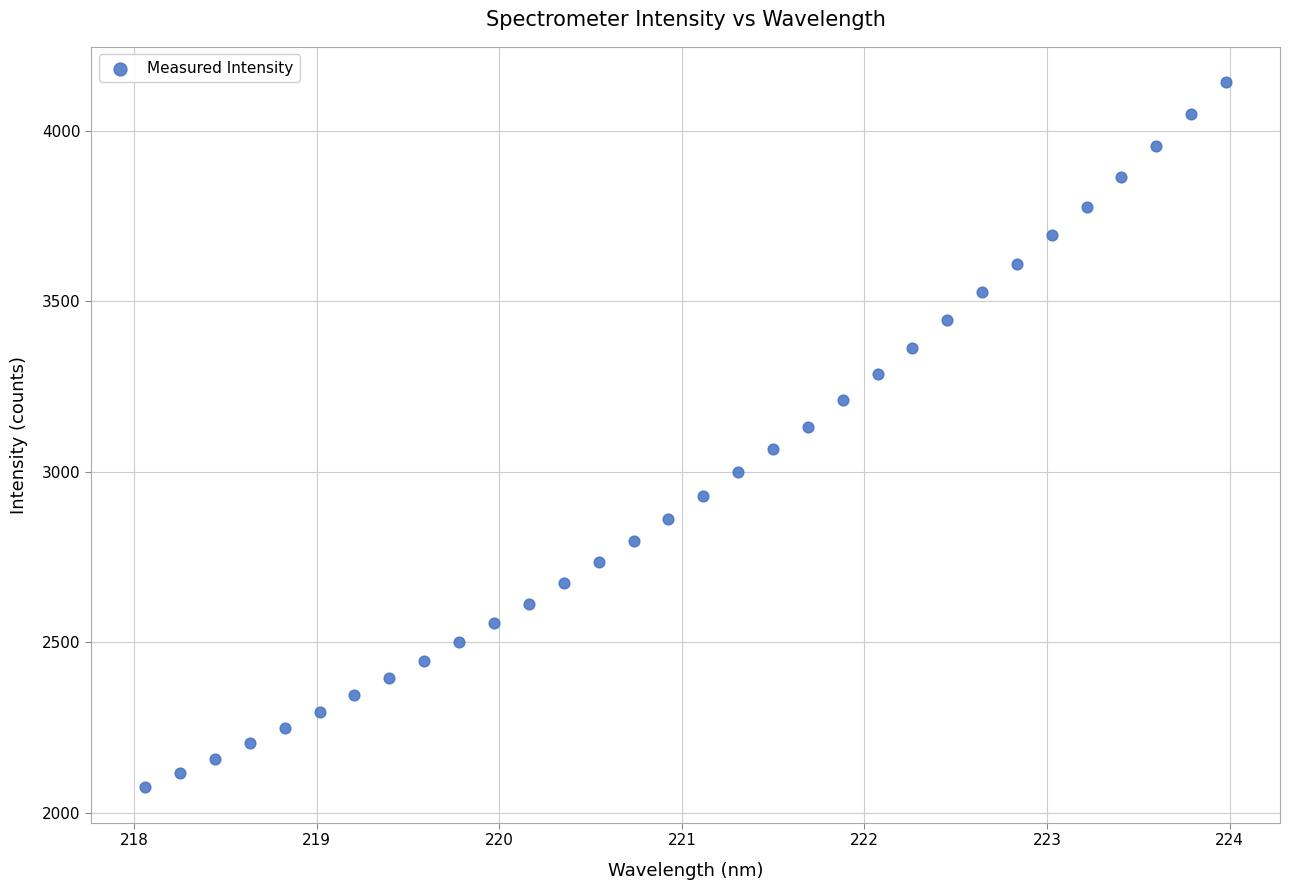

What is the range of X values (max minus min)?

5.9